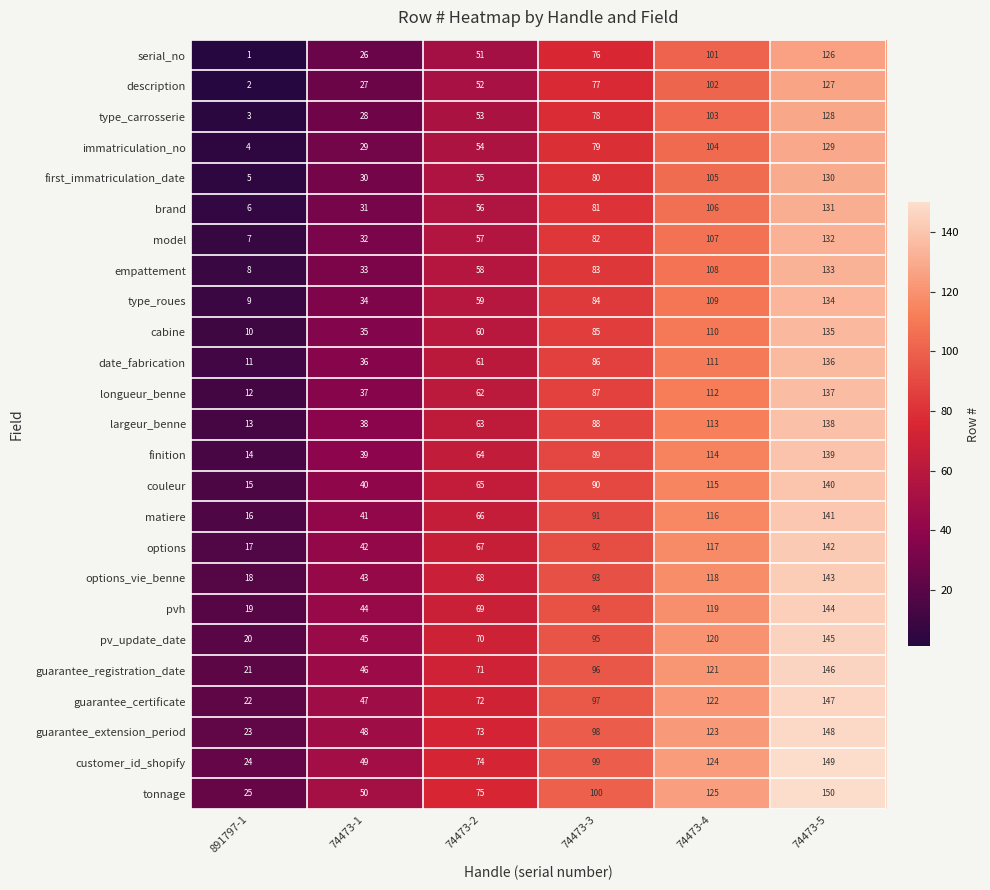

At which category is the sum across all series the highest?

74473-5